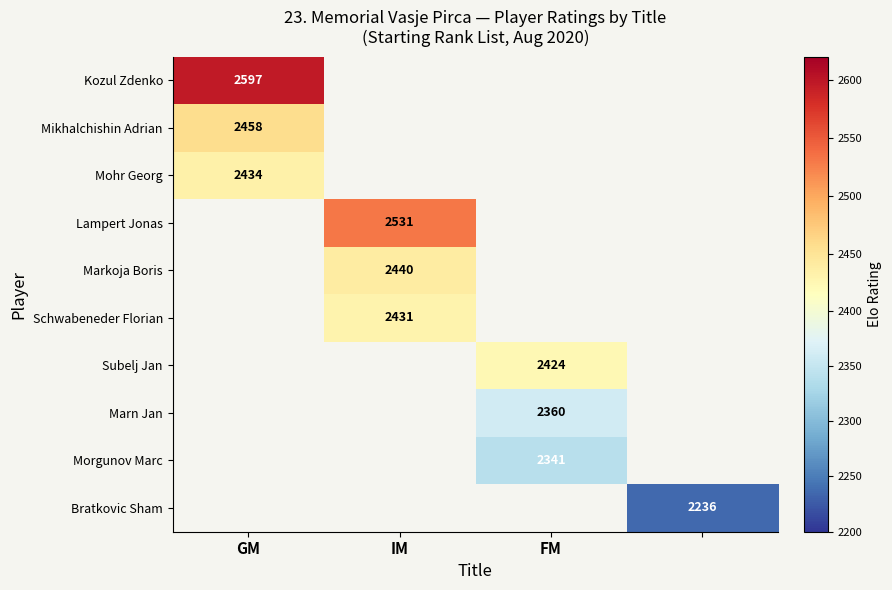

How many data points does each series have?

4